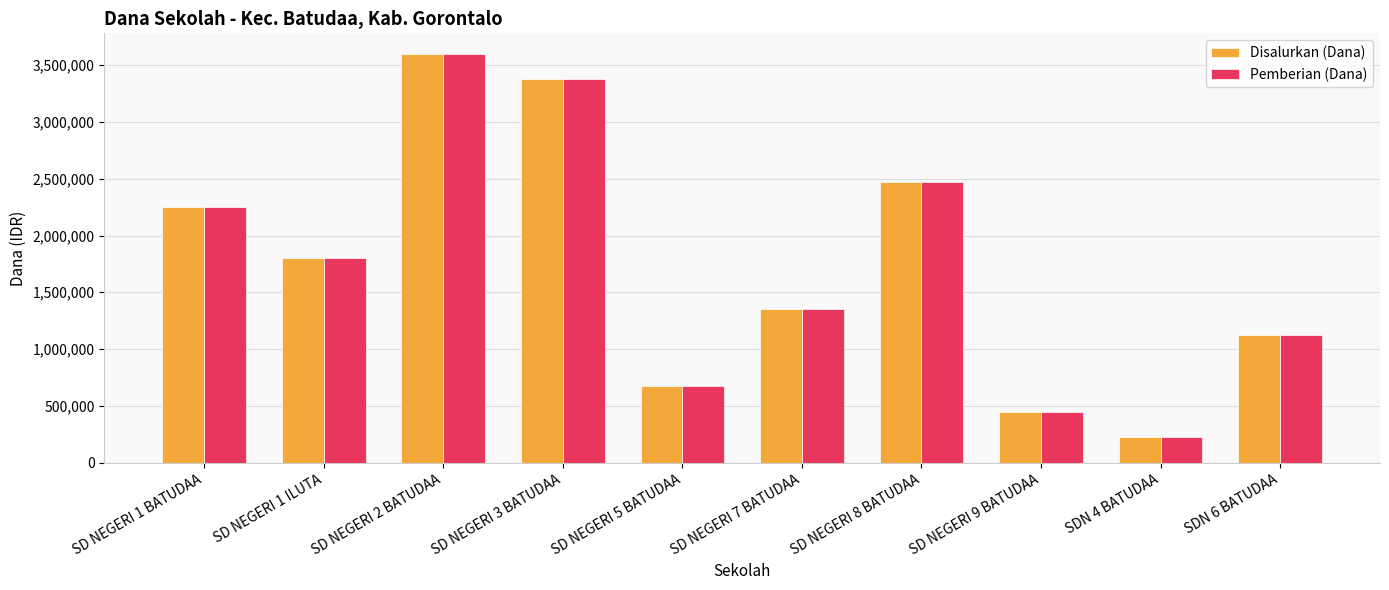

Is the value of Disalurkan (Dana) at SDN 6 BATUDAA greater than the value of Pemberian (Dana) at SD NEGERI 3 BATUDAA?

No